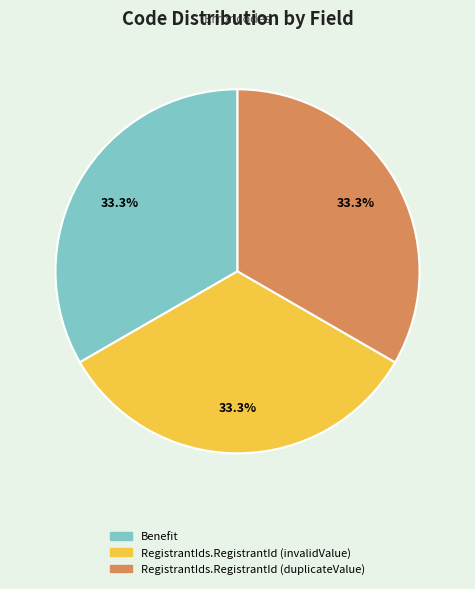

Is it true that Benefit is 44% of the pie?

False